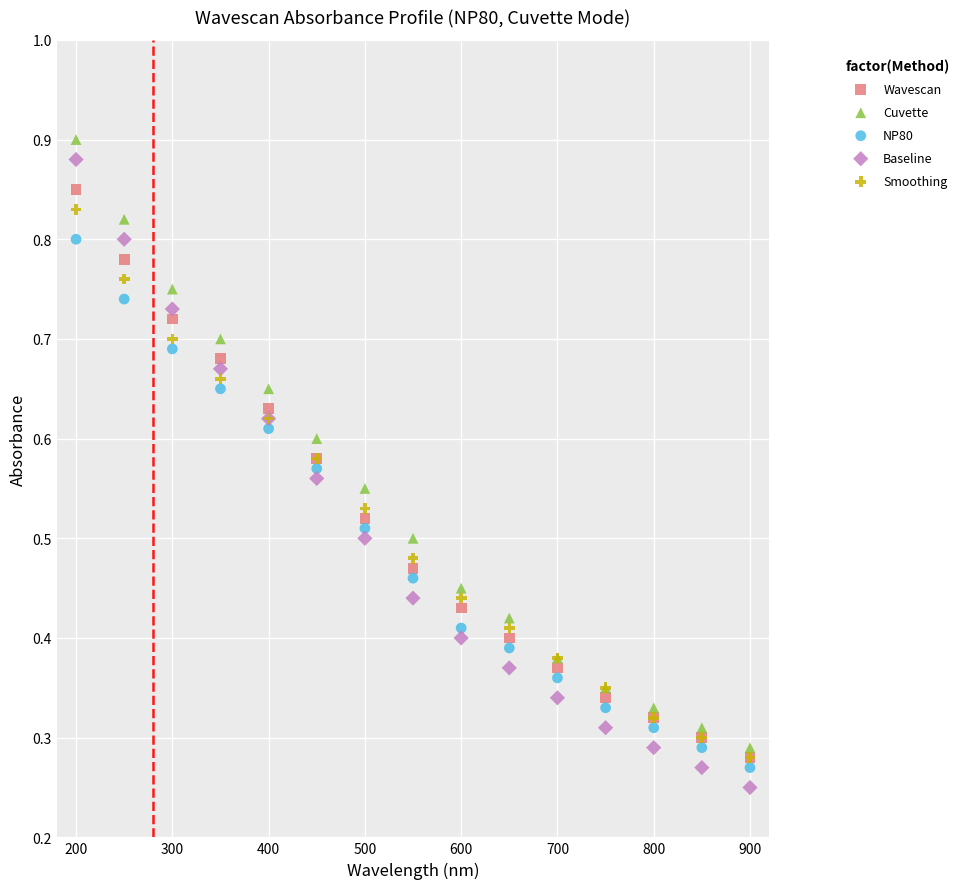

Which series reaches the minimum Y coordinate?

Baseline